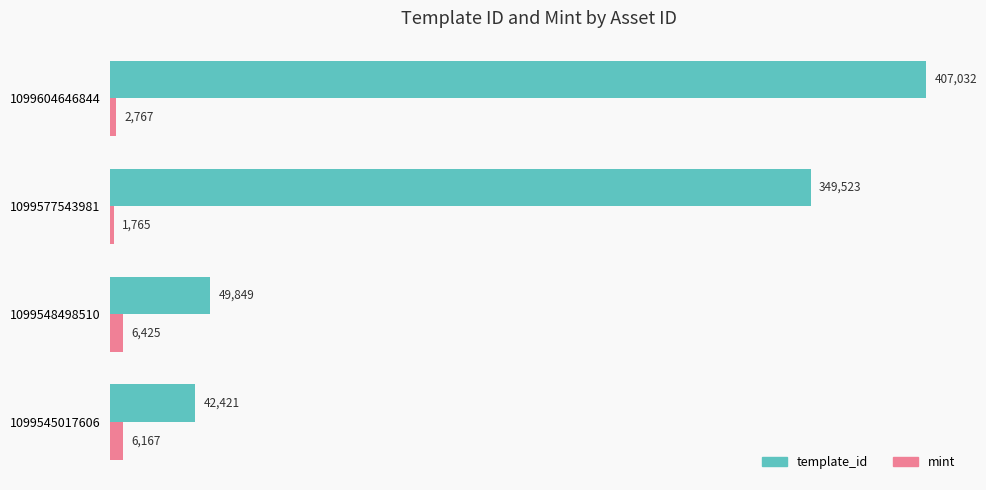

The template_id series shows 594618 at 1099604646844. True or false?

False